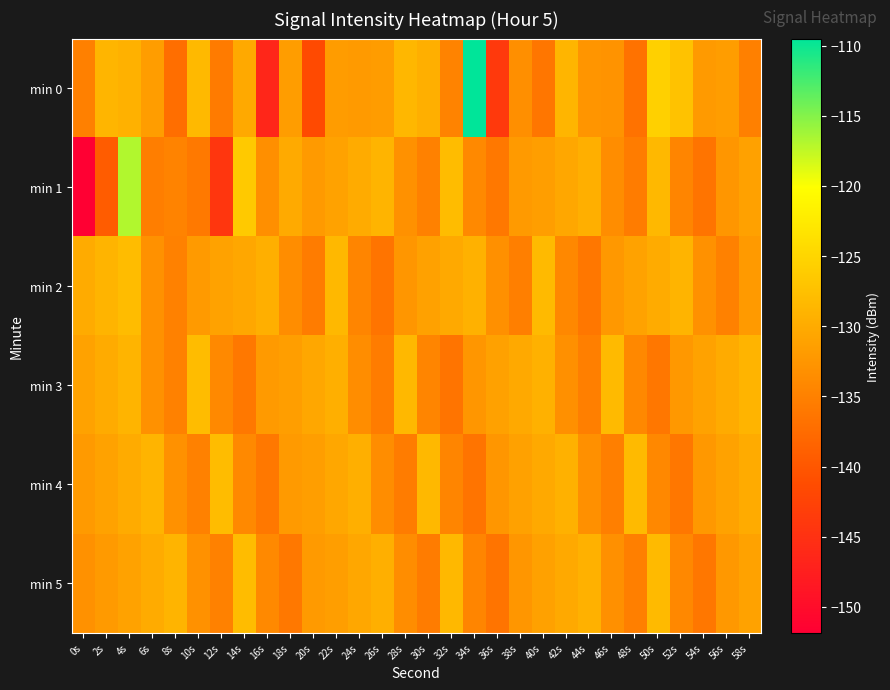

Rank the series at 24s from highest to lowest value.

min 4, min 1, min 5, min 0, min 3, min 2